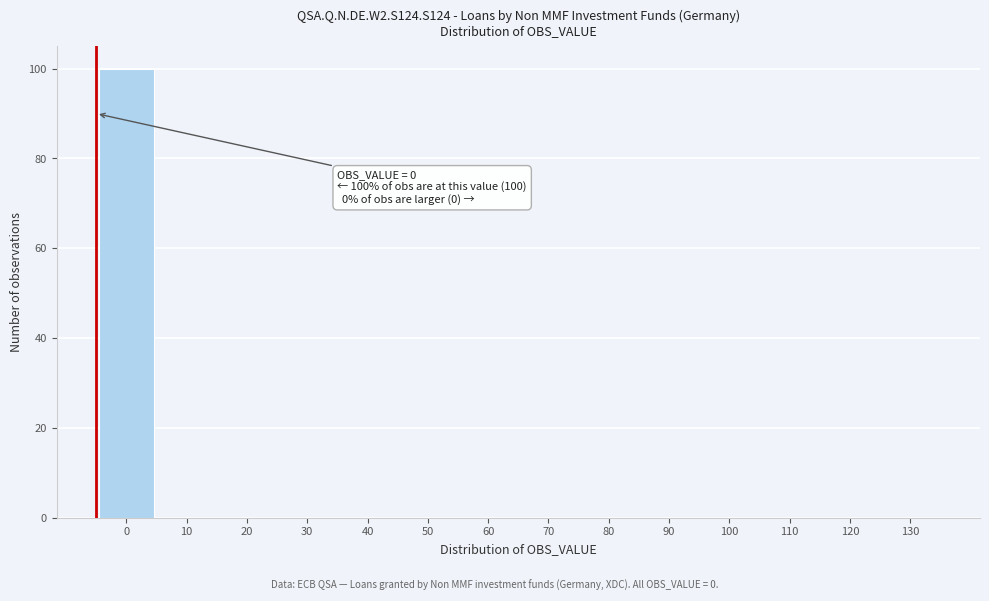

Reading right to left, transcribe all the data shown in this chart.

130=0	120=0	110=0	100=0	90=0	80=0	70=0	60=0	50=0	40=0	30=0	20=0	10=0	0=100